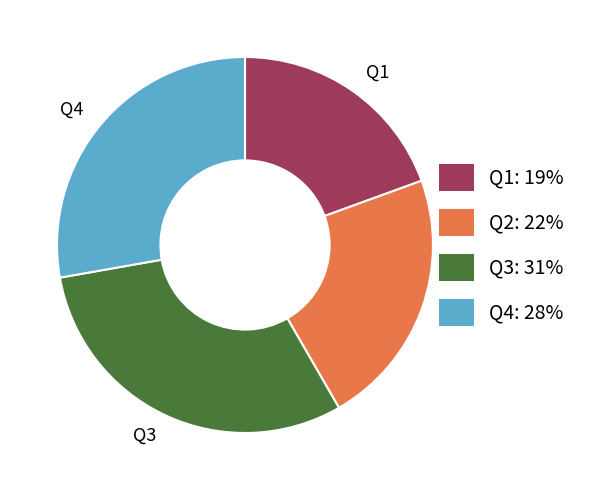

Count the number of slices in the pie.

4